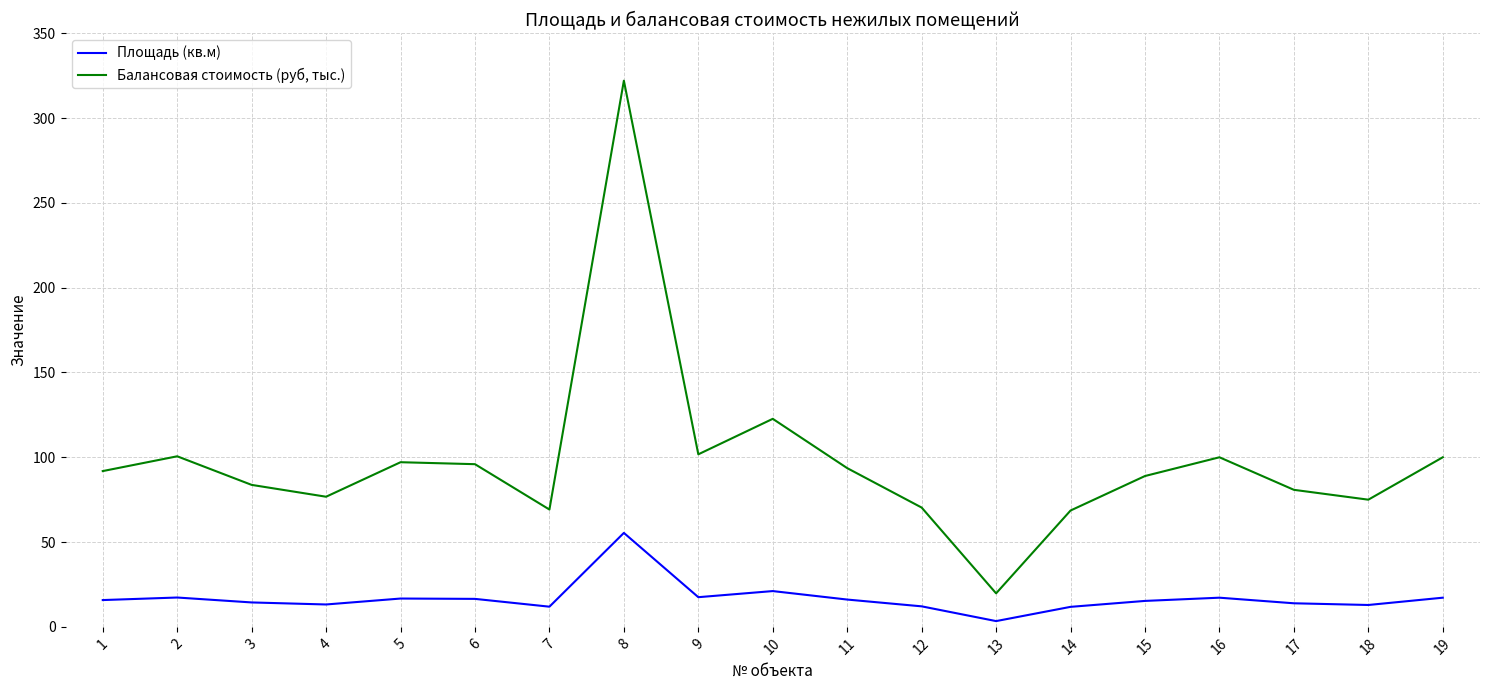

What is the difference between the highest and lowest values at 5?

80.4